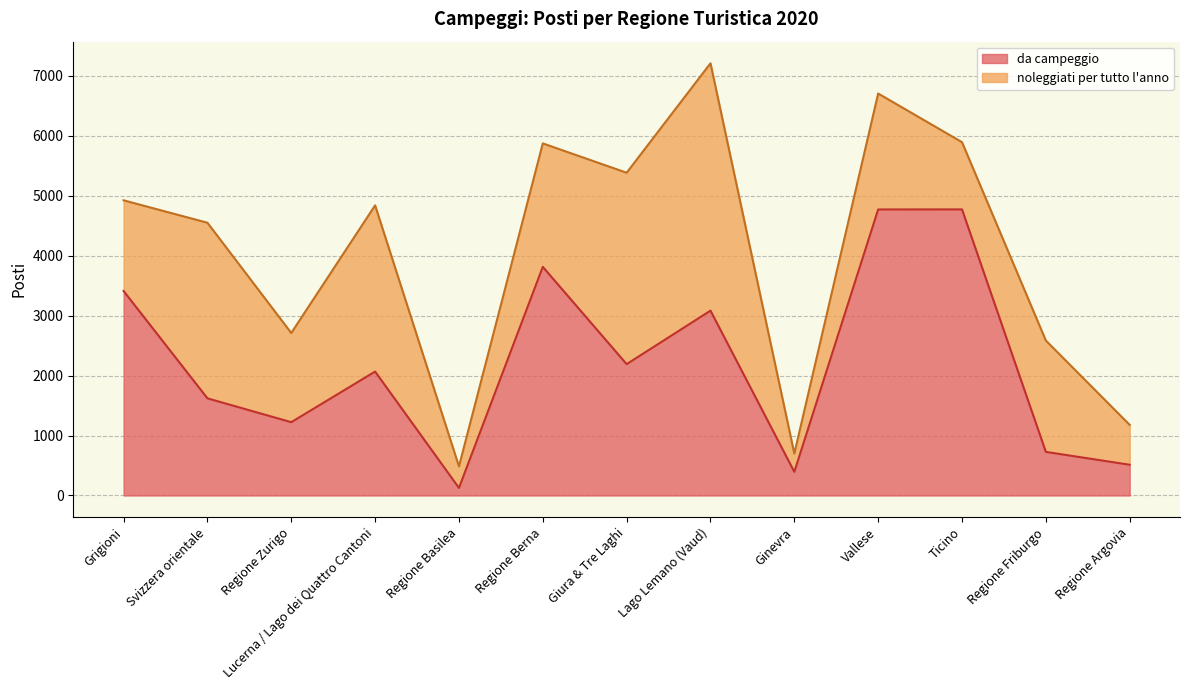

What is the sum of the values at Ticino and Lago Lemano (Vaud)?

7852.3